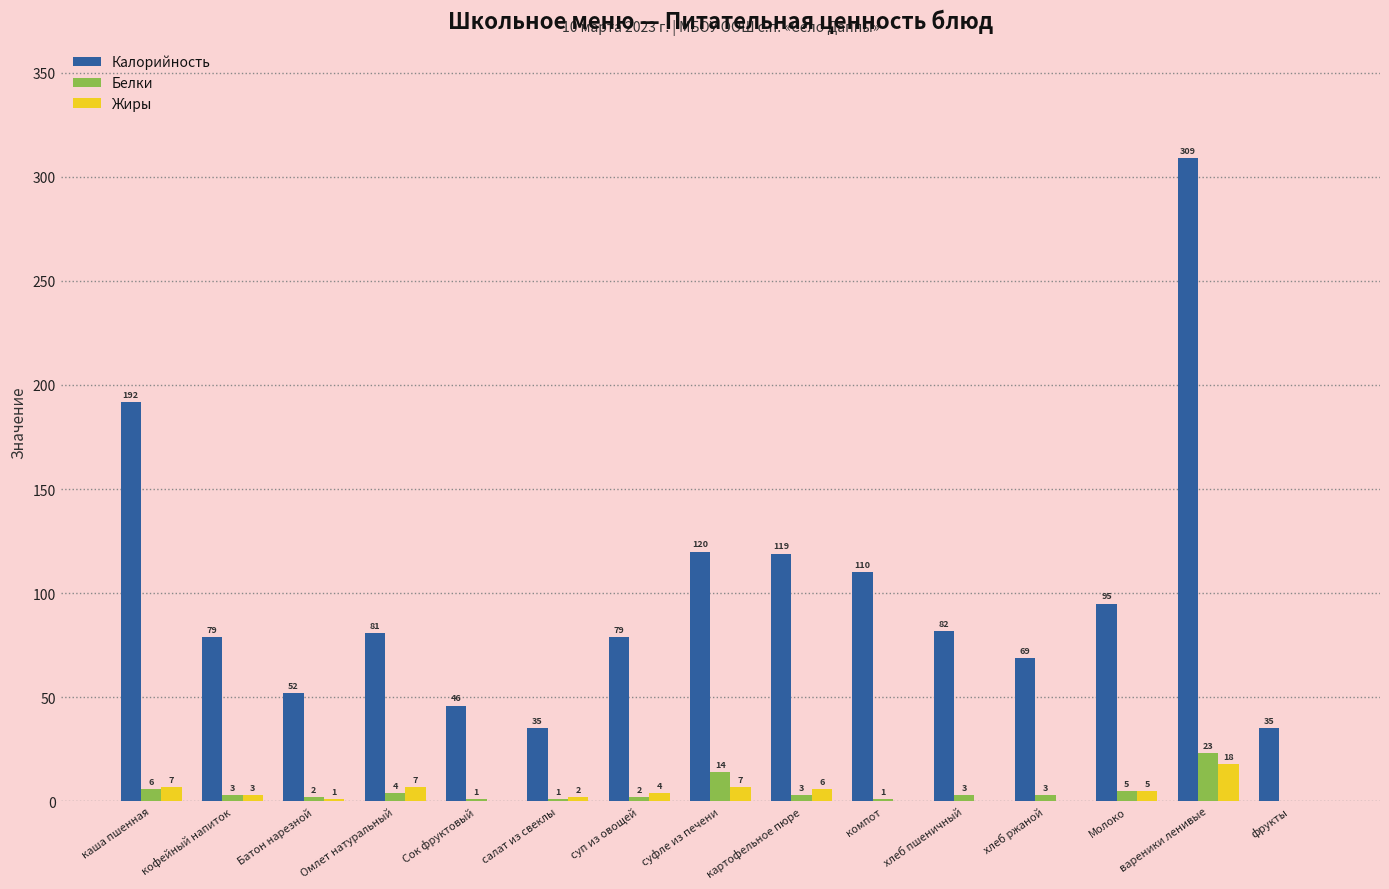

Which series has the largest total across all categories?

Калорийность